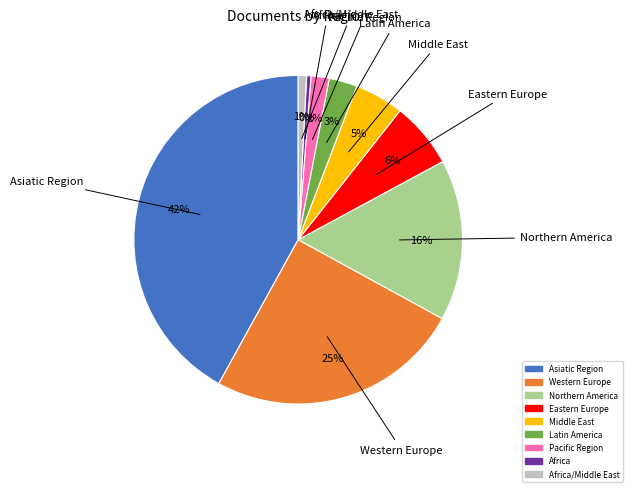

To the nearest percent, what is the difference between the largest and smallest slice percentages?

42%